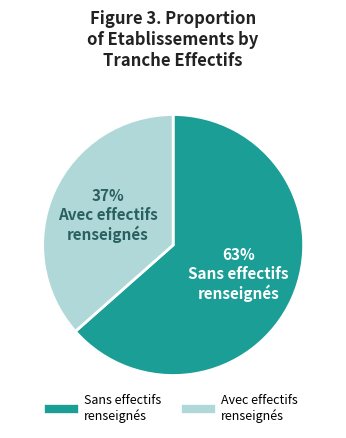

Is there a majority slice in this chart?

Yes